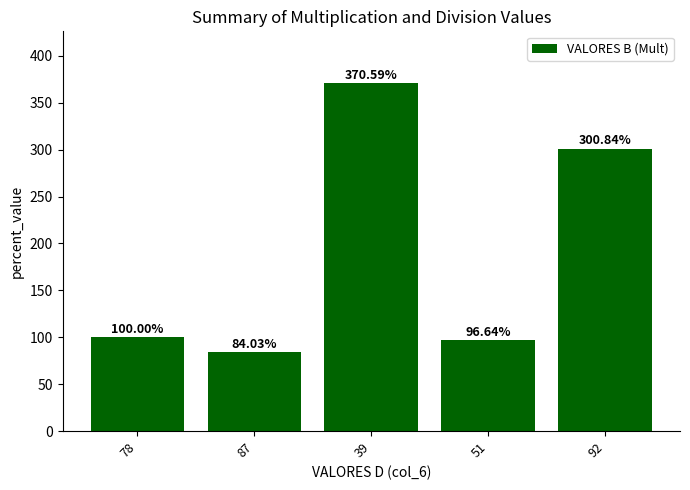

List the labels in order of value, largest first.

39, 92, 78, 51, 87